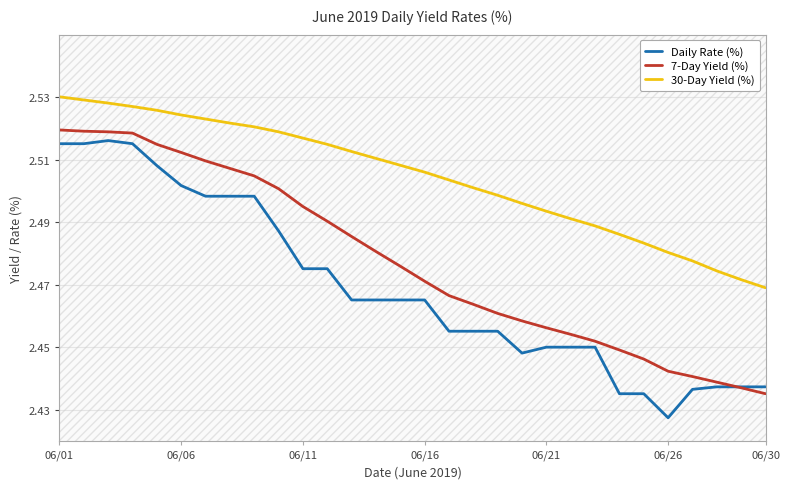

True or false: 30-Day Yield (%) and Daily Rate (%) cross at least once.

False